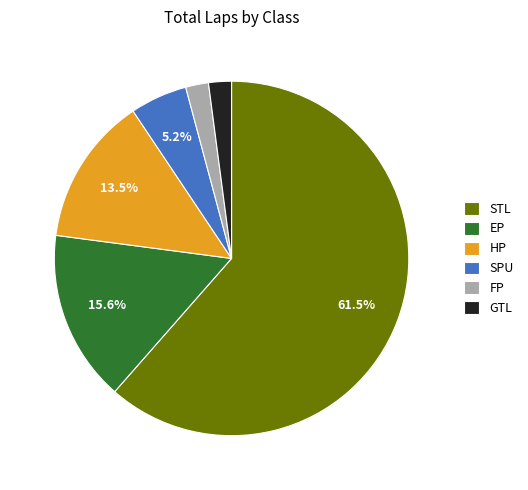

Does STL represent more than half of the total?

Yes